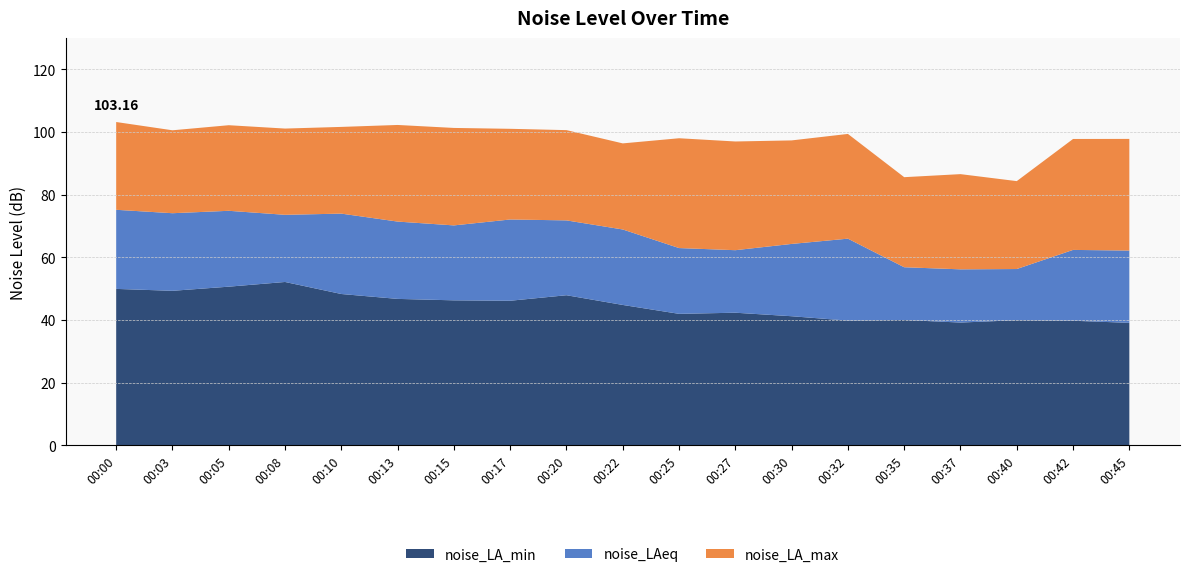

Reading right to left, transcribe all the data shown in this chart.

noise_LA_max: 00:45=97.8	00:42=97.8	00:40=84.3	00:37=86.5	00:35=85.6	00:32=99.4	00:30=97.3	00:27=97.0	00:25=98.0	00:22=96.3	00:20=100.6	00:17=101.0	00:15=101.3	00:13=102.2	00:10=101.6	00:08=101.1	00:05=102.1	00:03=100.5	00:00=103.2
noise_LAeq: 00:45=62.1	00:42=62.4	00:40=56.2	00:37=56.1	00:35=56.8	00:32=65.9	00:30=64.3	00:27=62.3	00:25=62.9	00:22=68.9	00:20=71.8	00:17=72.1	00:15=70.2	00:13=71.4	00:10=73.9	00:08=73.5	00:05=74.8	00:03=74.1	00:00=75.2
noise_LA_min: 00:45=39.1	00:42=39.8	00:40=39.9	00:37=39.2	00:35=40.0	00:32=39.8	00:30=41.2	00:27=42.3	00:25=42.0	00:22=44.8	00:20=47.9	00:17=46.1	00:15=46.3	00:13=46.7	00:10=48.3	00:08=52.1	00:05=50.6	00:03=49.3	00:00=49.9